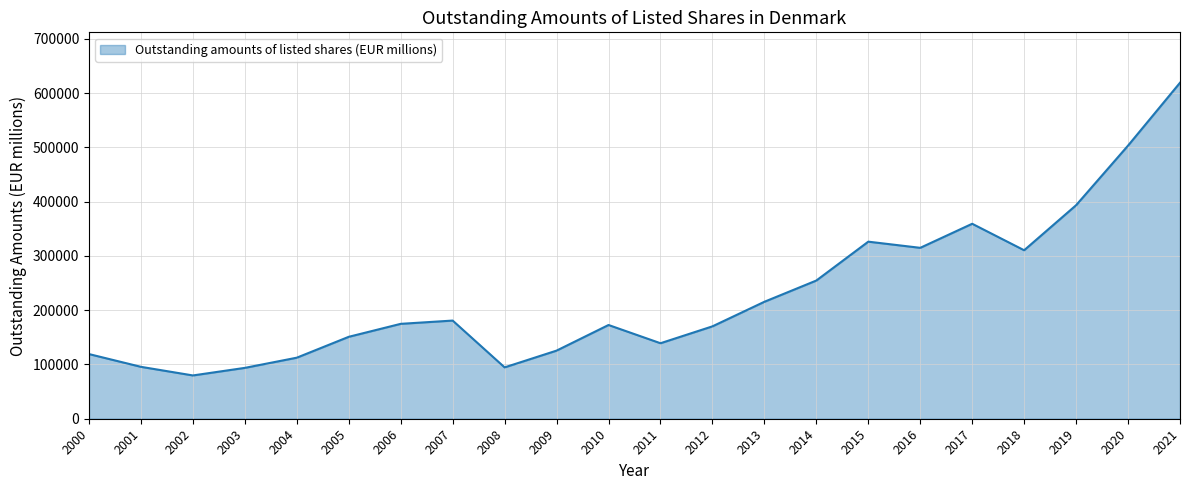

Does the chart display data point markers on the line(s)?

No